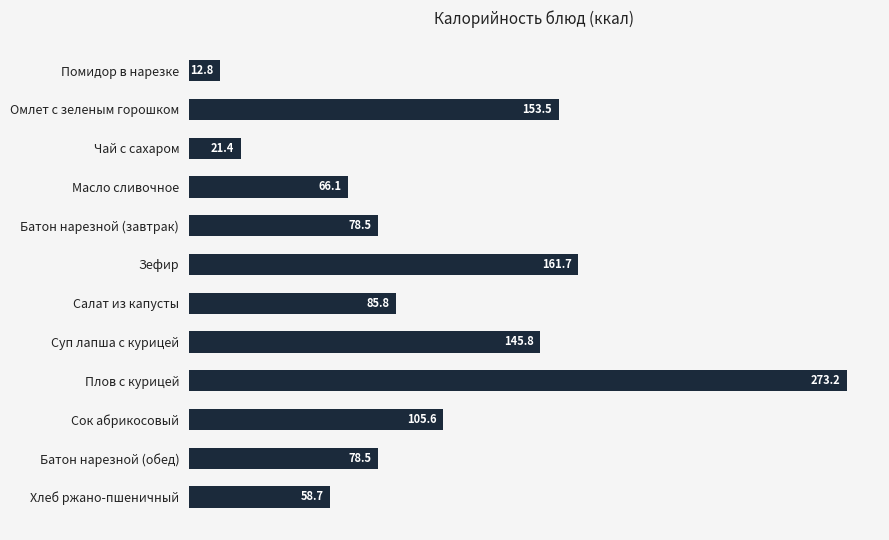

What is the greatest value displayed?

273.2